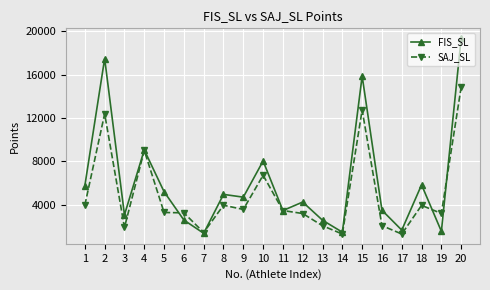

At which label is SAJ_SL closest to 8079?

4